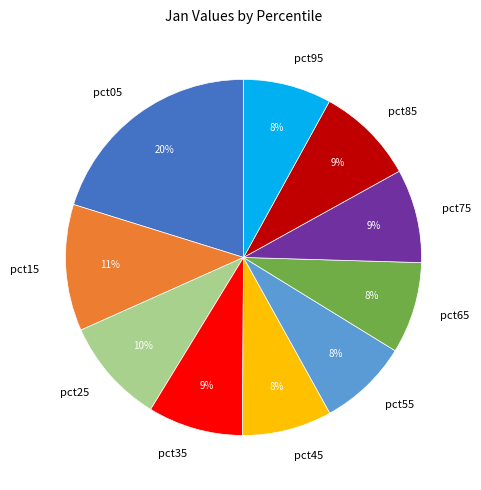

Combined, do pct95 and pct35 account for over 50%?

No